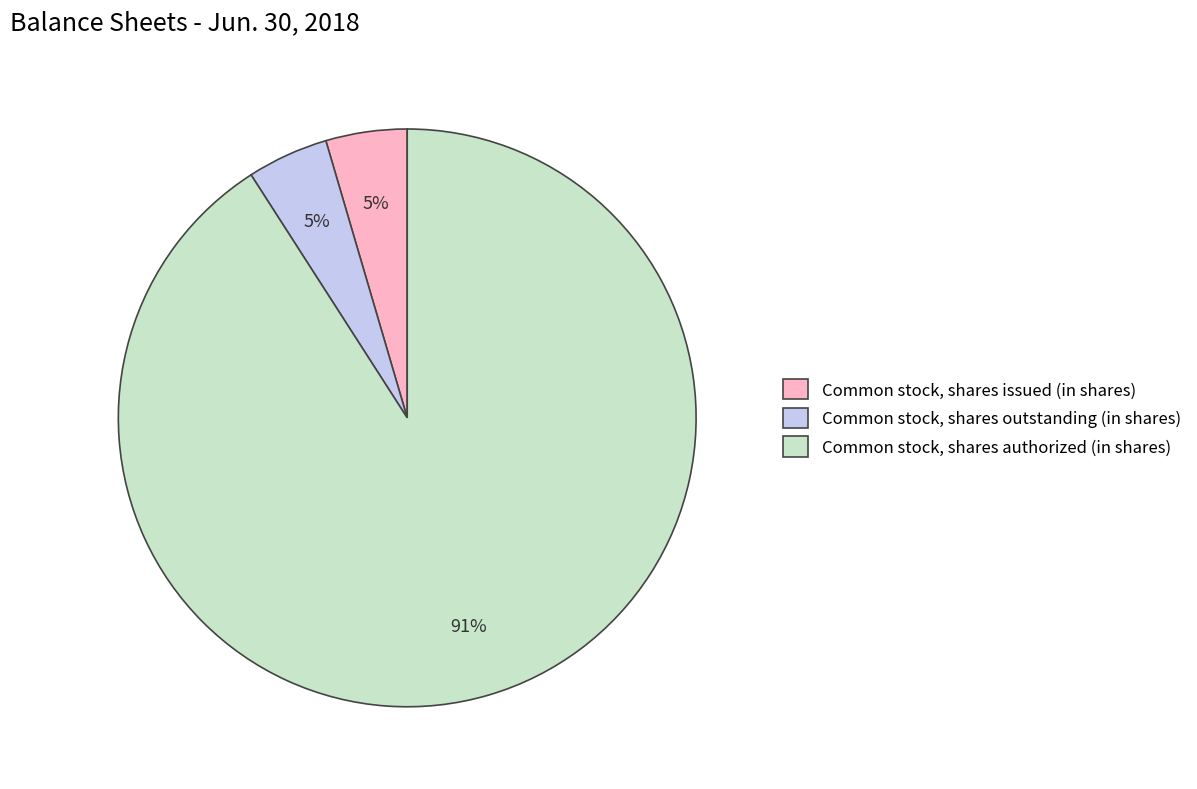

To the nearest percent, what is the combined percentage of Common stock, shares authorized (in shares) and Common stock, shares outstanding (in shares)?

95%